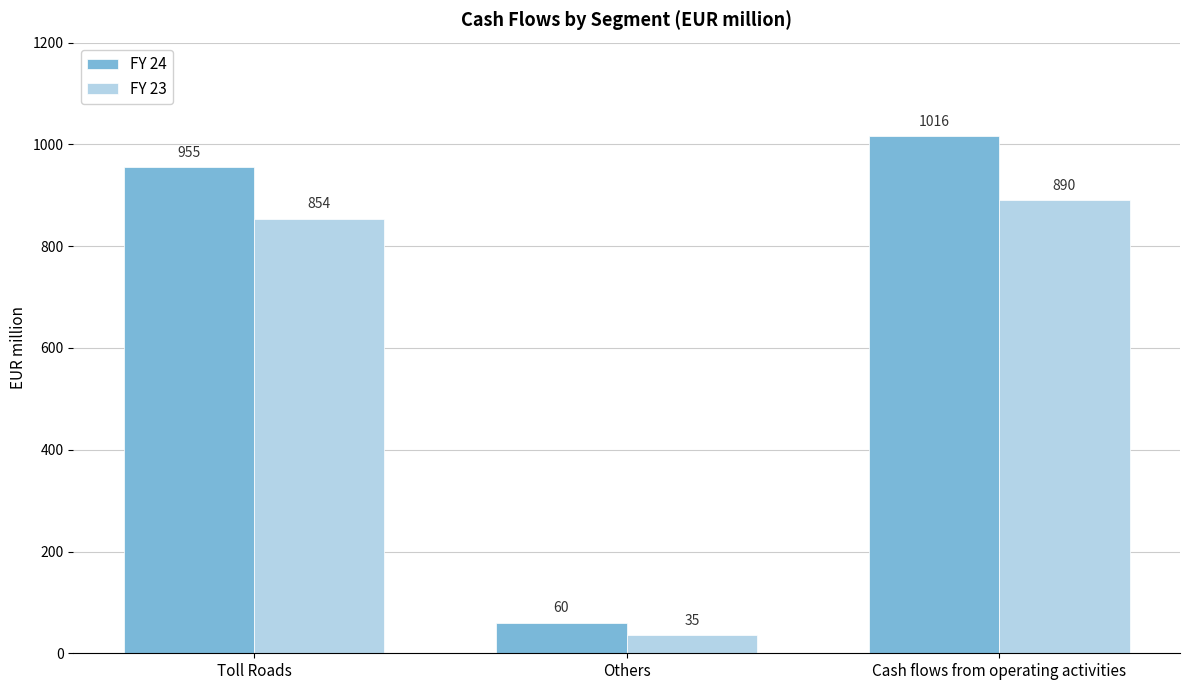

How many distinct data groups are displayed?

2